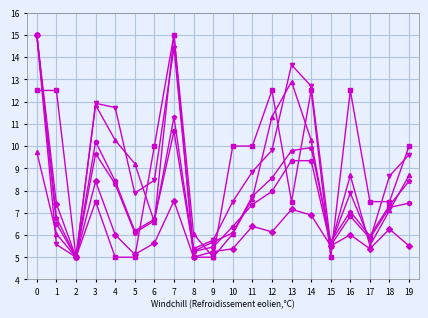

What is the spread (max minus min) of values at 0?

5.3